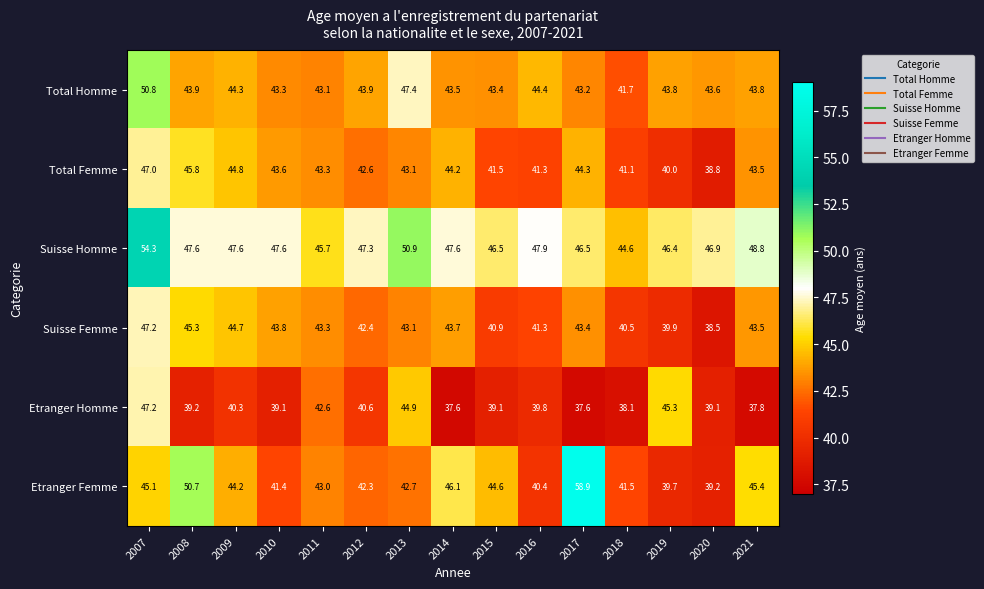

Which series has the largest range (max minus min)?

Etranger Femme